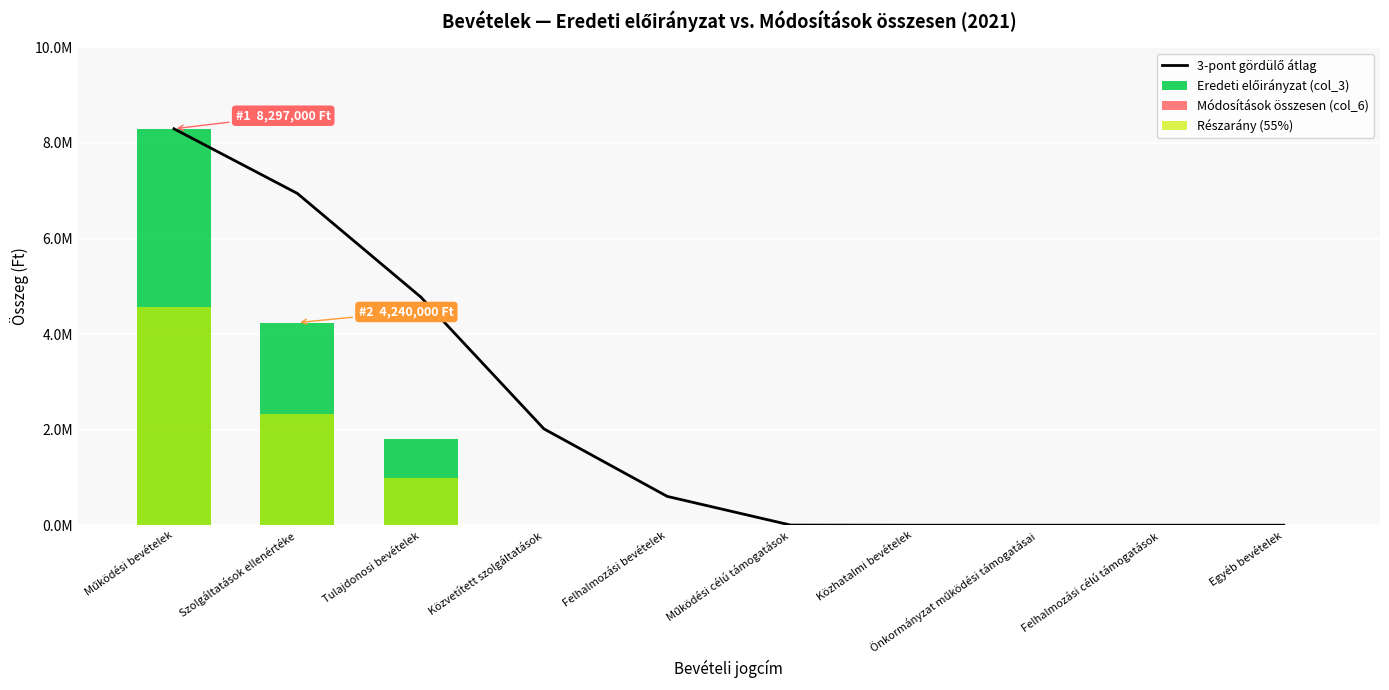

Reading left to right, transcribe all the data shown in this chart.

3-pont gördülő átlag: Működési bevételek=8297000.0	Szolgáltatások ellenértéke=6944666.7	Tulajdonosi bevételek=4779000.0	Közvetített szolgáltatások=2016666.7	Felhalmozási bevételek=603333.3	Működési célú támogatások=3333.3	Közhatalmi bevételek=0.0	Önkormányzat működési támogatásai=0.0	Felhalmozási célú támogatások=0.0	Egyéb bevételek=0.0
Eredeti előirányzat (col_3): Működési bevételek=8297000.0	Szolgáltatások ellenértéke=4240000.0	Tulajdonosi bevételek=1800000.0	Közvetített szolgáltatások=10000.0	Felhalmozási bevételek=0.0	Működési célú támogatások=0.0	Közhatalmi bevételek=0.0	Önkormányzat működési támogatásai=0.0	Felhalmozási célú támogatások=0.0	Egyéb bevételek=0.0
Módosítások összesen (col_6): Működési bevételek=0.0	Szolgáltatások ellenértéke=0.0	Tulajdonosi bevételek=0.0	Közvetített szolgáltatások=0.0	Felhalmozási bevételek=0.0	Működési célú támogatások=0.0	Közhatalmi bevételek=0.0	Önkormányzat működési támogatásai=0.0	Felhalmozási célú támogatások=0.0	Egyéb bevételek=0.0
Részarány (55%): Működési bevételek=4563350.0	Szolgáltatások ellenértéke=2332000.0	Tulajdonosi bevételek=990000.0	Közvetített szolgáltatások=5500.0	Felhalmozási bevételek=0.0	Működési célú támogatások=0.0	Közhatalmi bevételek=0.0	Önkormányzat működési támogatásai=0.0	Felhalmozási célú támogatások=0.0	Egyéb bevételek=0.0